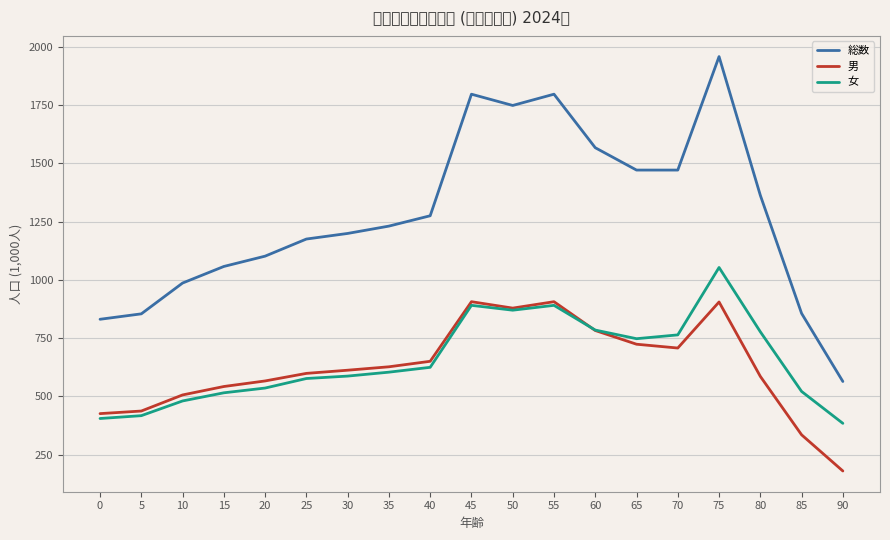

What is the sum of the 総数 values at 50 and 65?

3219.6